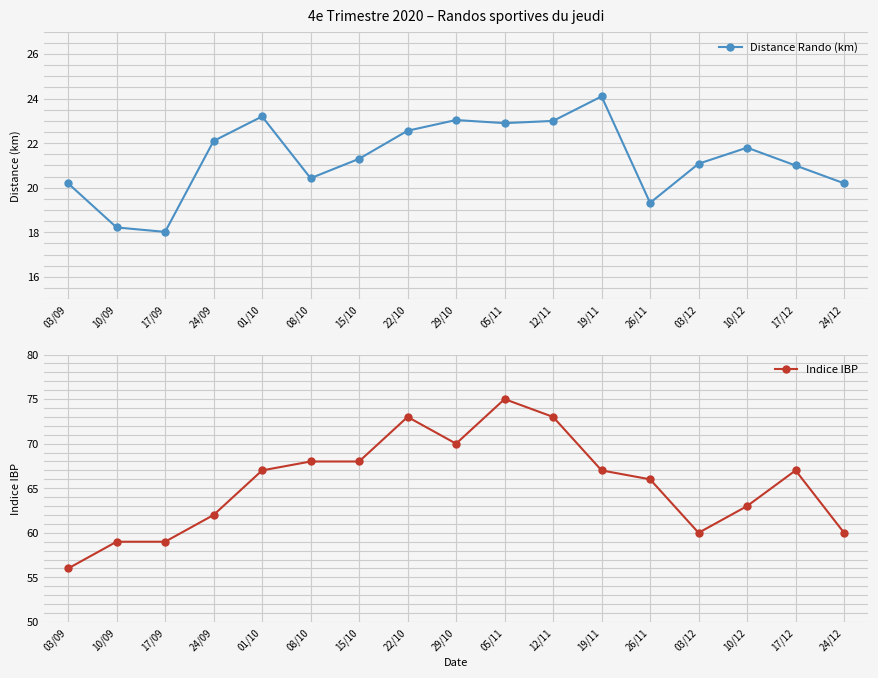

Reading left to right, extract all data points from this chart.

Distance Rando (km): 03/09=20.2	10/09=18.2	17/09=18.0	24/09=22.1	01/10=23.2	08/10=20.4	15/10=21.3	22/10=22.6	29/10=23.0	05/11=22.9	12/11=23.0	19/11=24.1	26/11=19.3	03/12=21.1	10/12=21.8	17/12=21.0	24/12=20.2
Indice IBP: 03/09=56.0	10/09=59.0	17/09=59.0	24/09=62.0	01/10=67.0	08/10=68.0	15/10=68.0	22/10=73.0	29/10=70.0	05/11=75.0	12/11=73.0	19/11=67.0	26/11=66.0	03/12=60.0	10/12=63.0	17/12=67.0	24/12=60.0